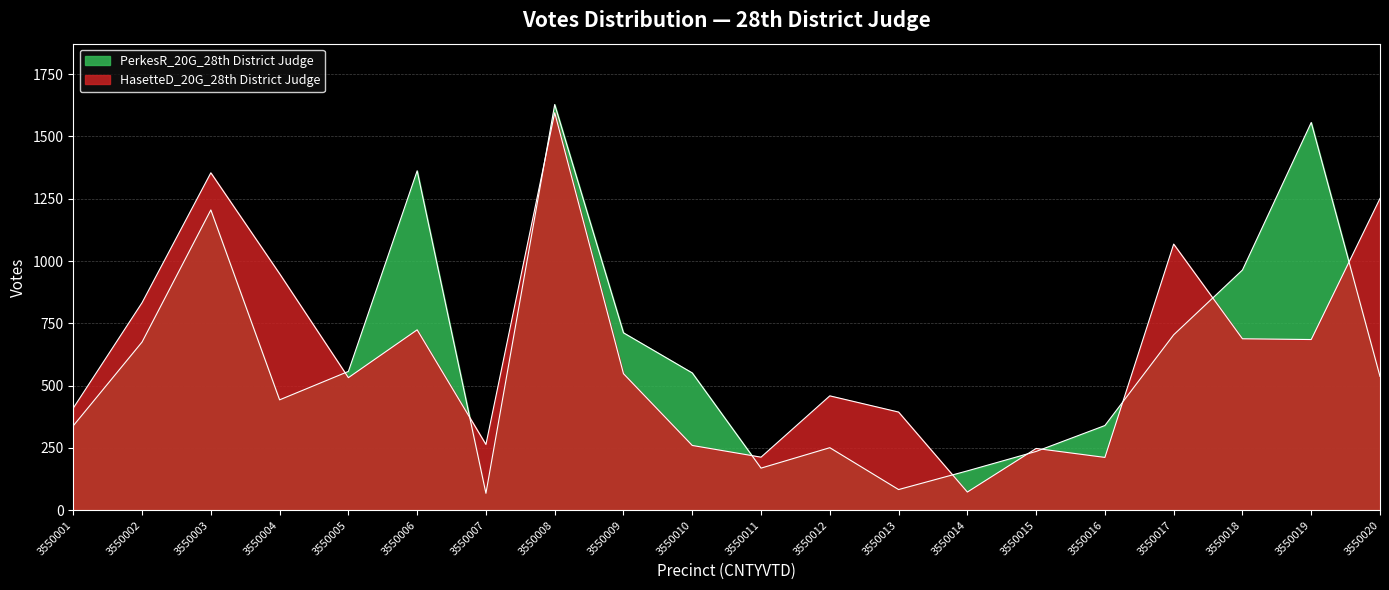

What is the value of the HasetteD_20G_28th District Judge point at the 17th from the left?

1068